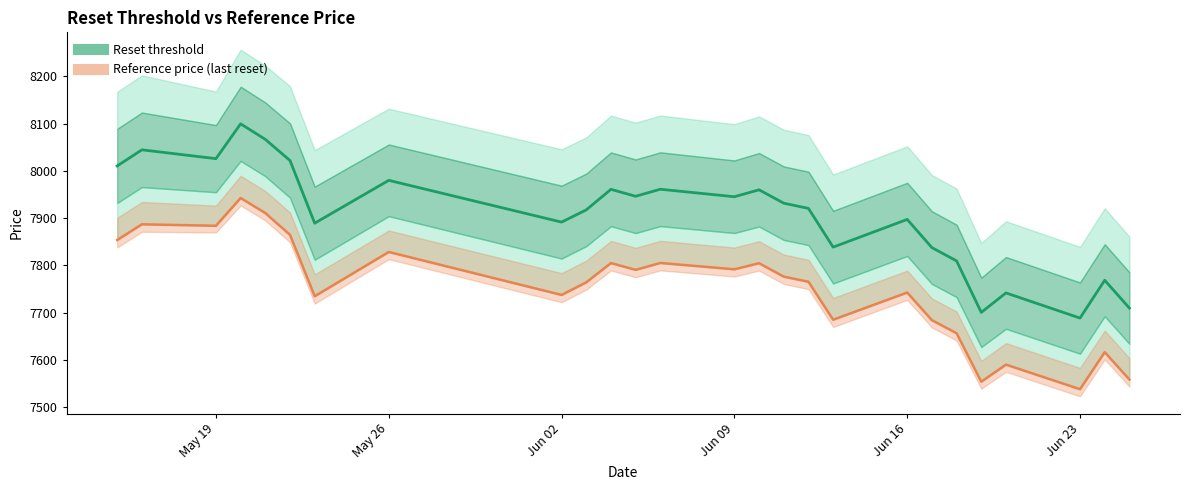

Which series changed the most between 2025-06-06 and 2025-05-26?

Reference price (last reset)